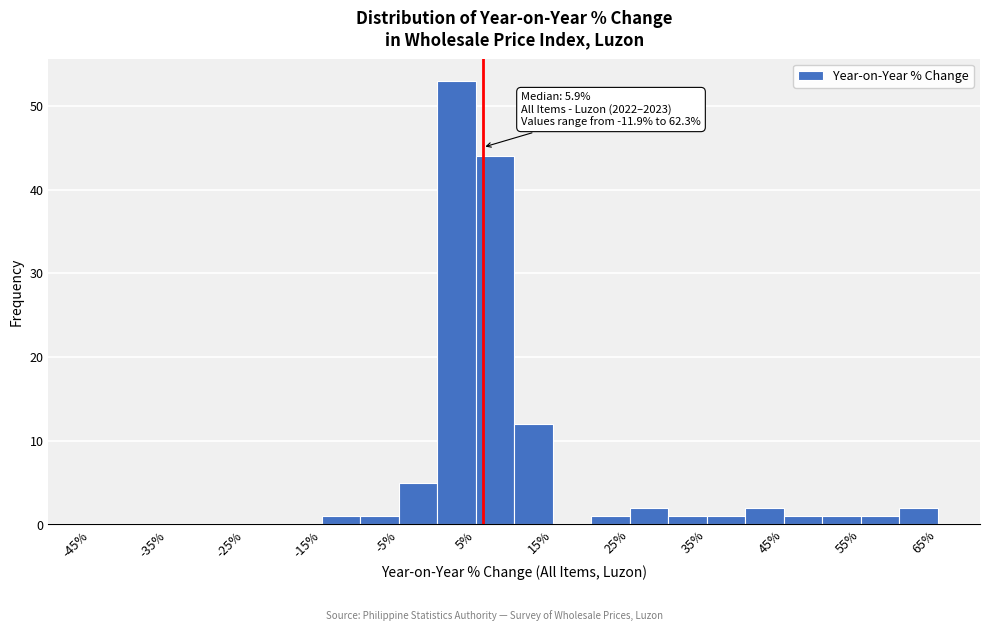

Over which range of the x-axis is the bar tallest?

0 to 5